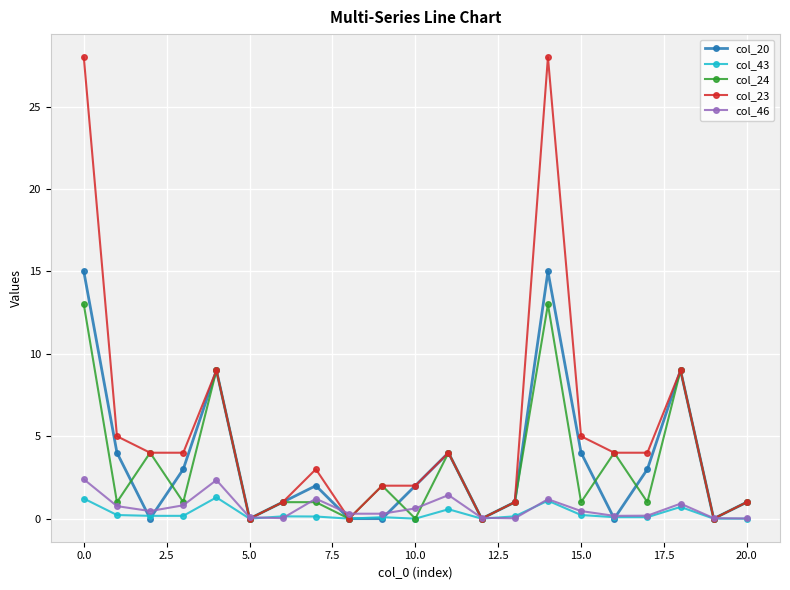

Which series has the largest range (max minus min)?

col_23